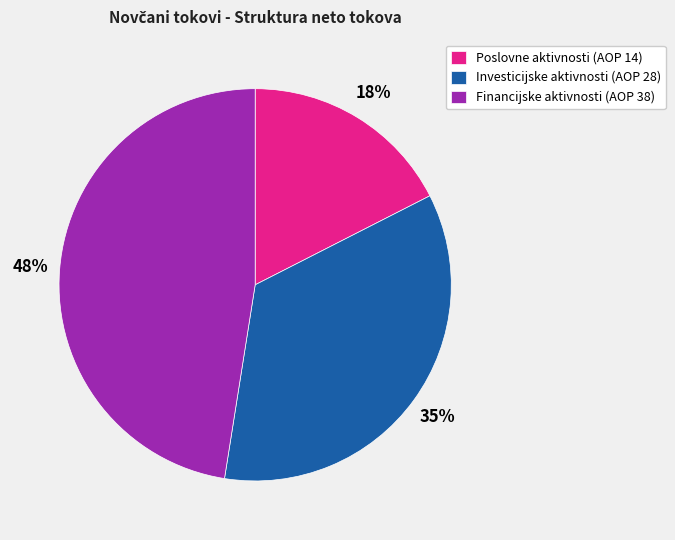

To the nearest percent, what is the difference between the largest and smallest slice percentages?

30%